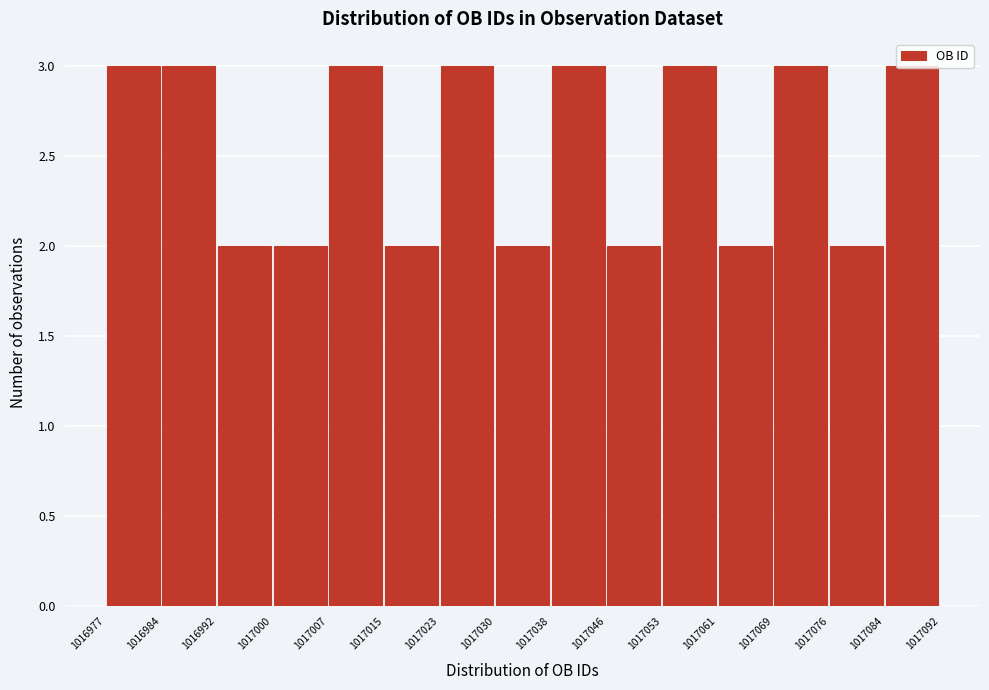

Reading left to right, transcribe this chart: for each bar, give the range it covers on the x-axis and its height. The values are not printed on the chart, so give them approximately, as read against the axis.

1016977 to 1016984: 3
1016984 to 1016992: 3
1016992 to 1017000: 2
1017000 to 1017007: 2
1017007 to 1017015: 3
1017015 to 1017023: 2
1017023 to 1017030: 3
1017030 to 1017038: 2
1017038 to 1017046: 3
1017046 to 1017053: 2
1017053 to 1017061: 3
1017061 to 1017069: 2
1017069 to 1017076: 3
1017076 to 1017084: 2
1017084 to 1017092: 3